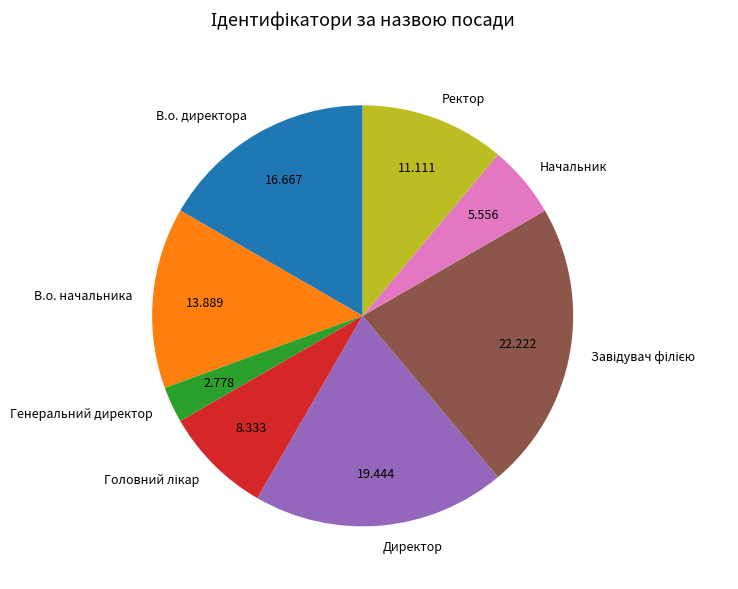

Is there any slice that represents more than half of the pie?

No